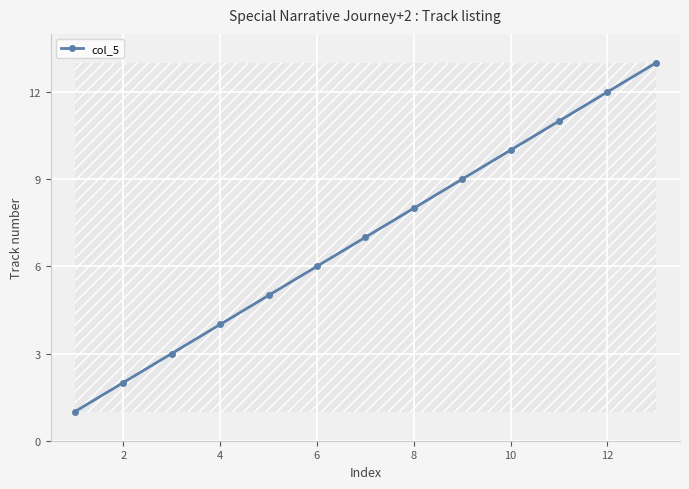

What is the difference between the maximum and minimum values?

12